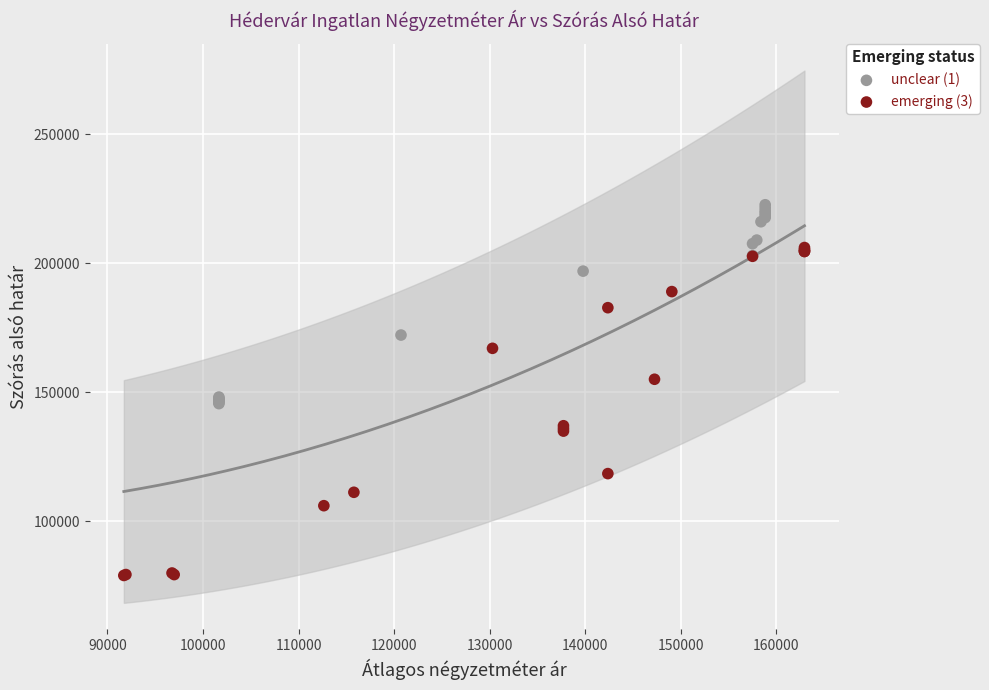

Which series has the largest Y range (max minus min)?

emerging (3)